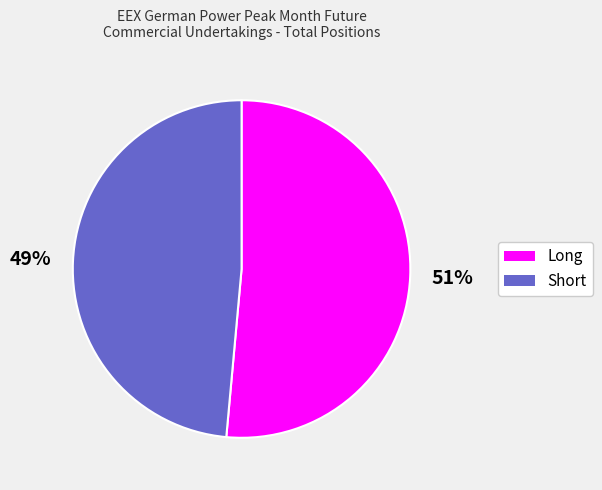

Which slice represents more than half of the pie?

Long